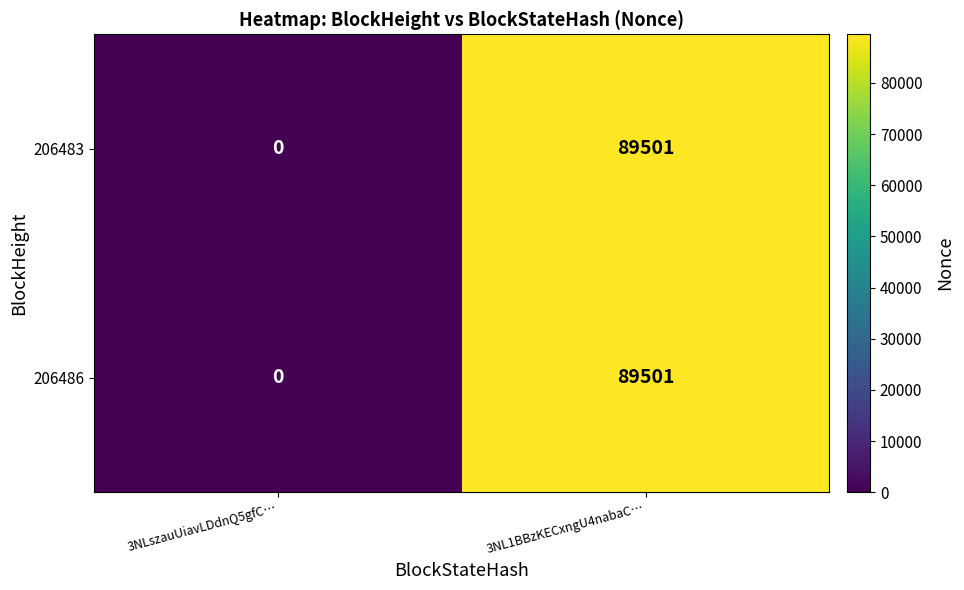

Is it true that 206486 equals 0 at 3NLszauUiavLDdnQ5gfC…?

True